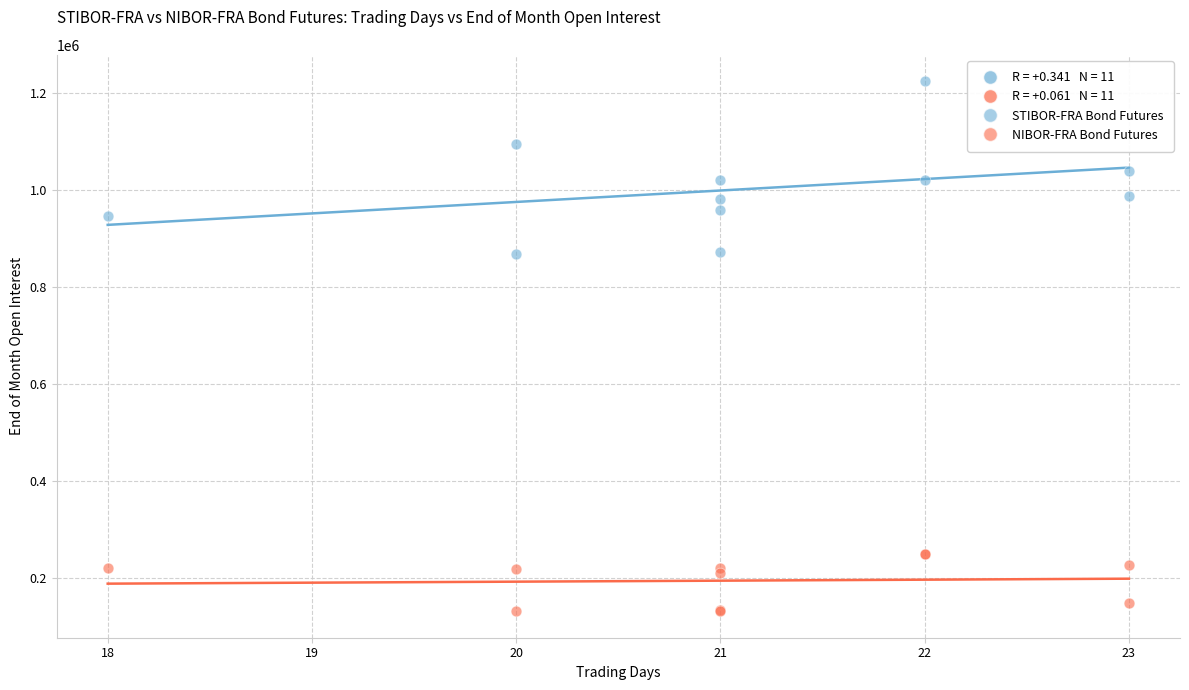

Which series reaches the maximum Y coordinate?

STIBOR-FRA Bond Futures